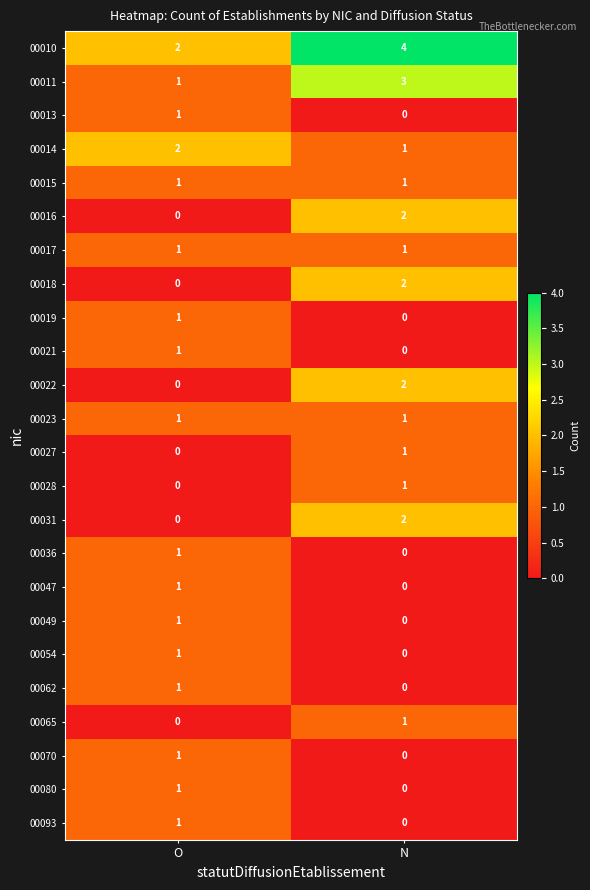

What is the total value across all series at O?

19